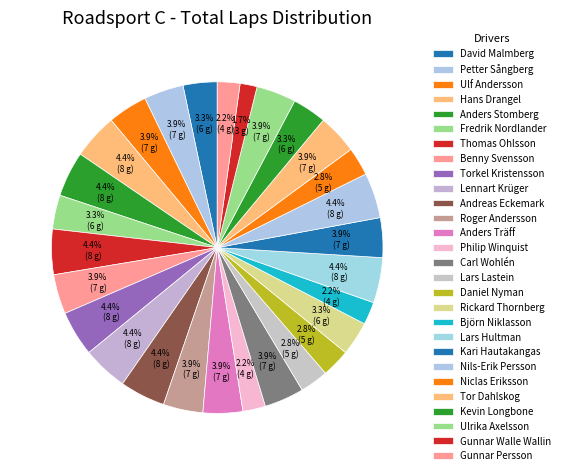

How many slices are in this pie chart?

28